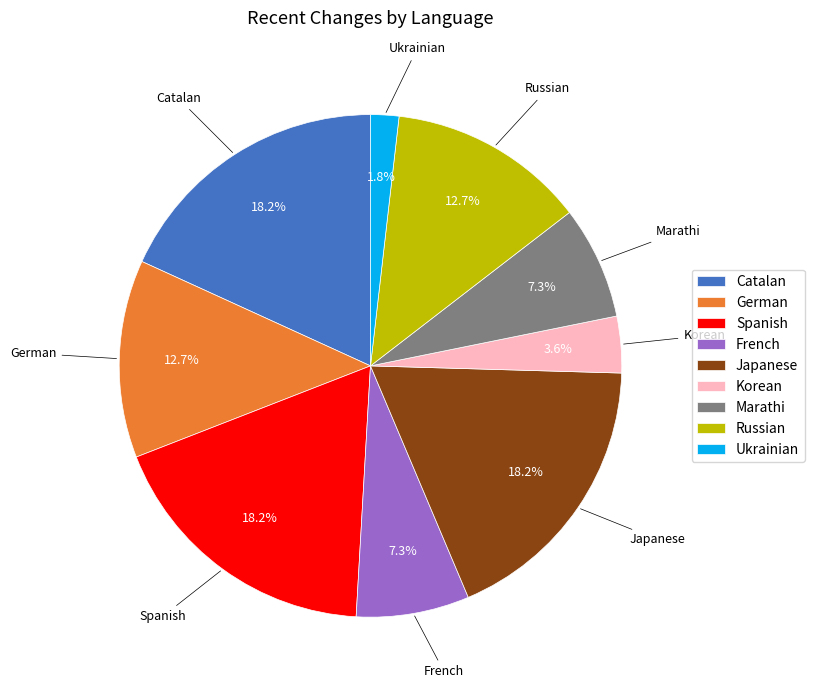

How many segments does this pie chart have?

9